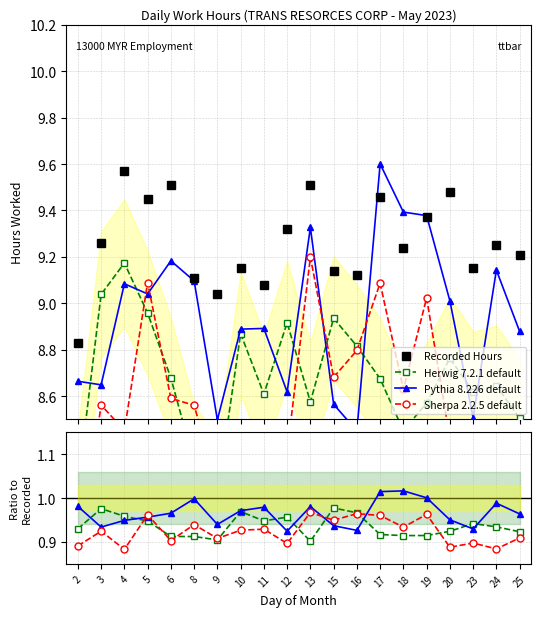

What are all the series names shown in the legend?

Recorded Hours, Herwig 7.2.1 default, Pythia 8.226 default, Sherpa 2.2.5 default